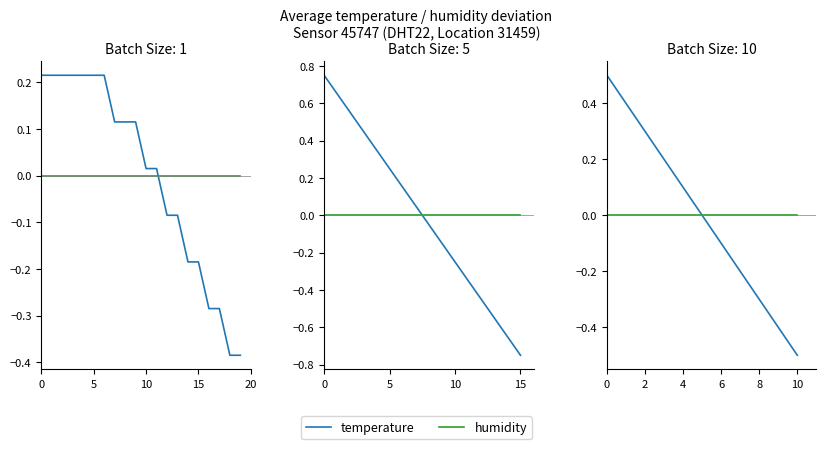

What are all the series names shown in the legend?

temperature, humidity